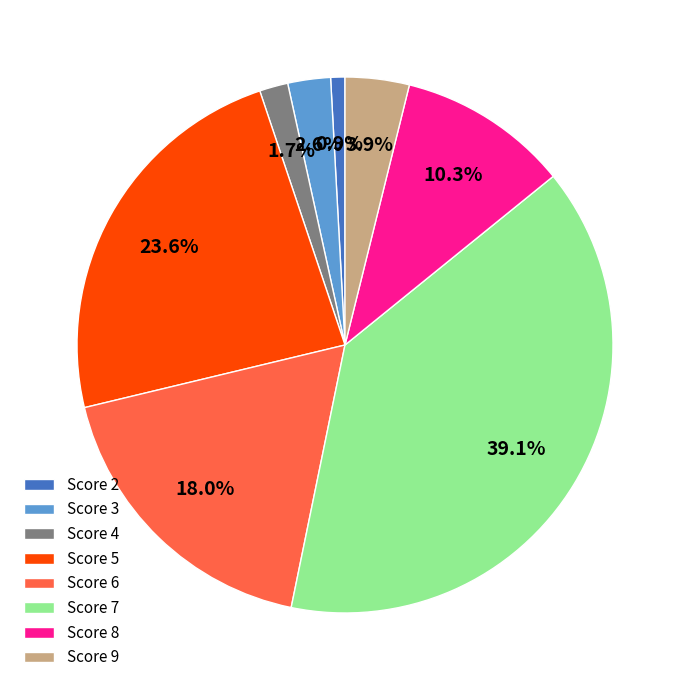

Rank the categories by value from lowest to highest.

Score 2, Score 4, Score 3, Score 9, Score 8, Score 6, Score 5, Score 7